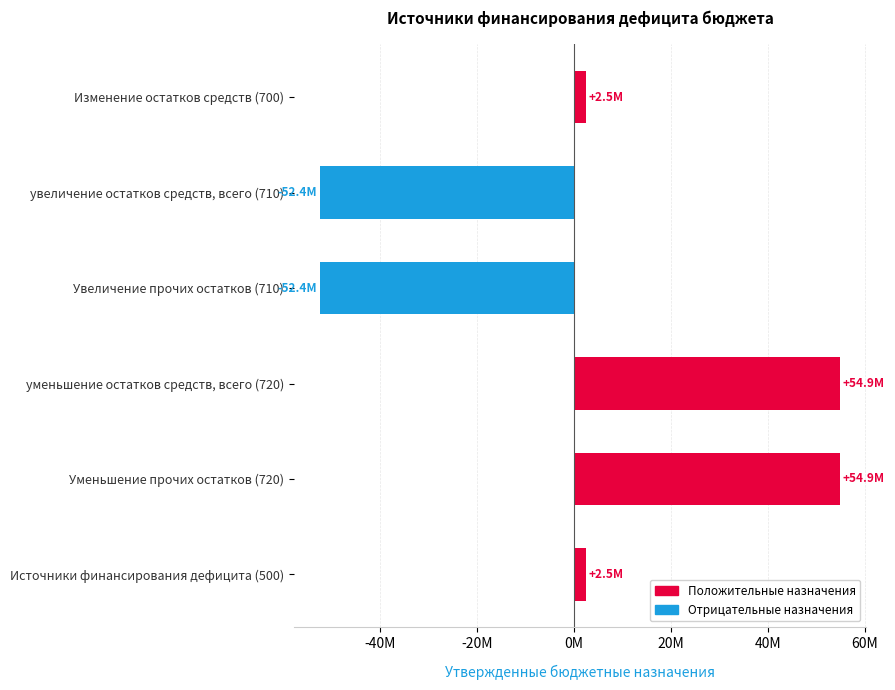

Are the bars horizontal?

Yes